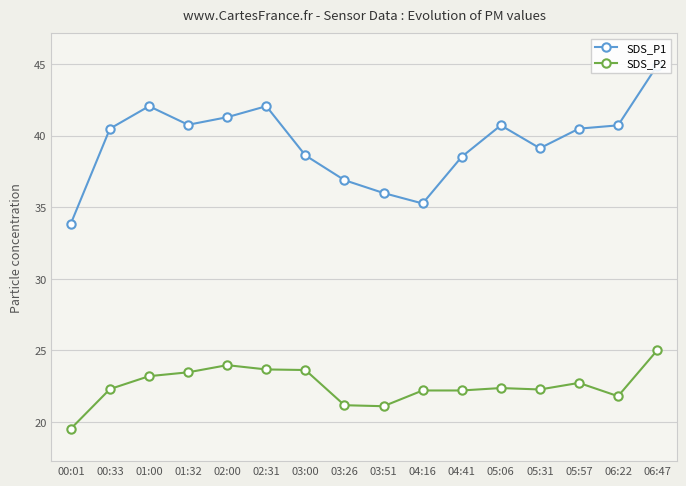

What is the sum of the SDS_P1 values at 04:16 and 01:00?

77.3